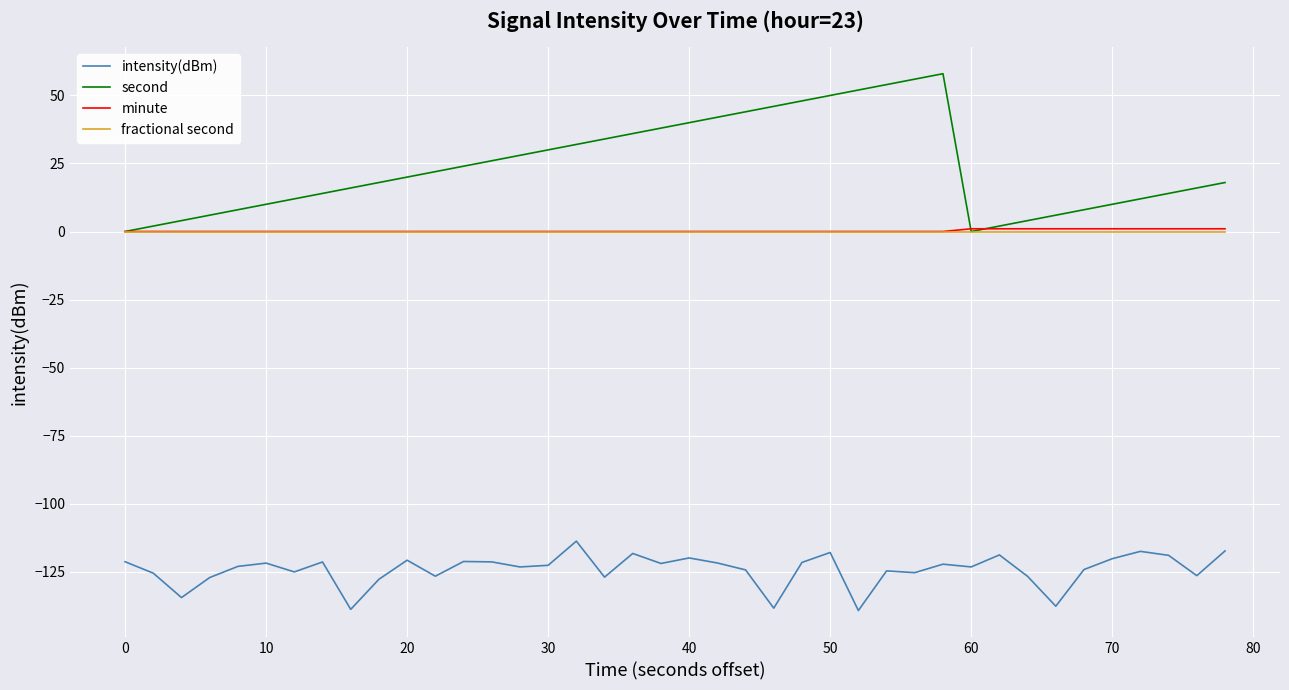

Which series has the largest total across all categories?

second